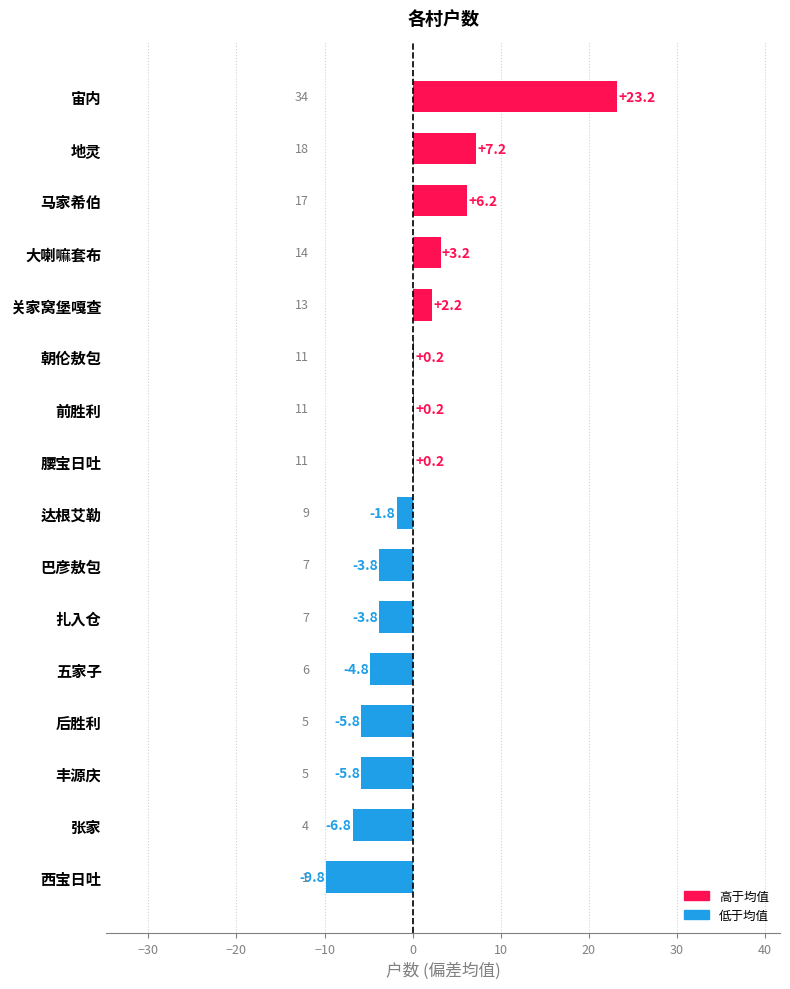

At which category does the chart reach its peak across all series?

宙内